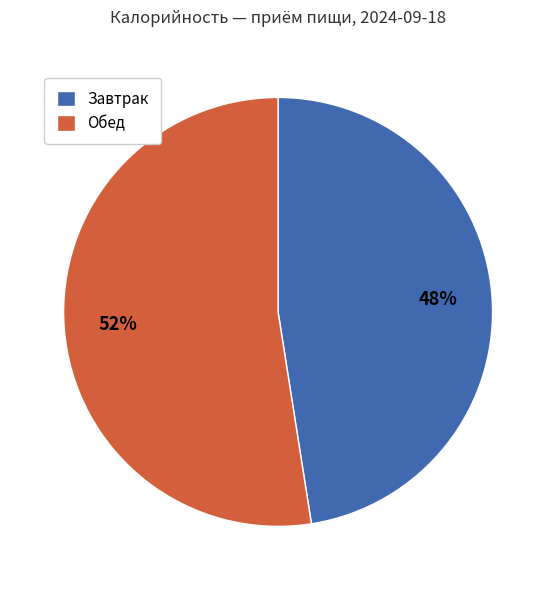

Is there any slice that represents more than half of the pie?

Yes